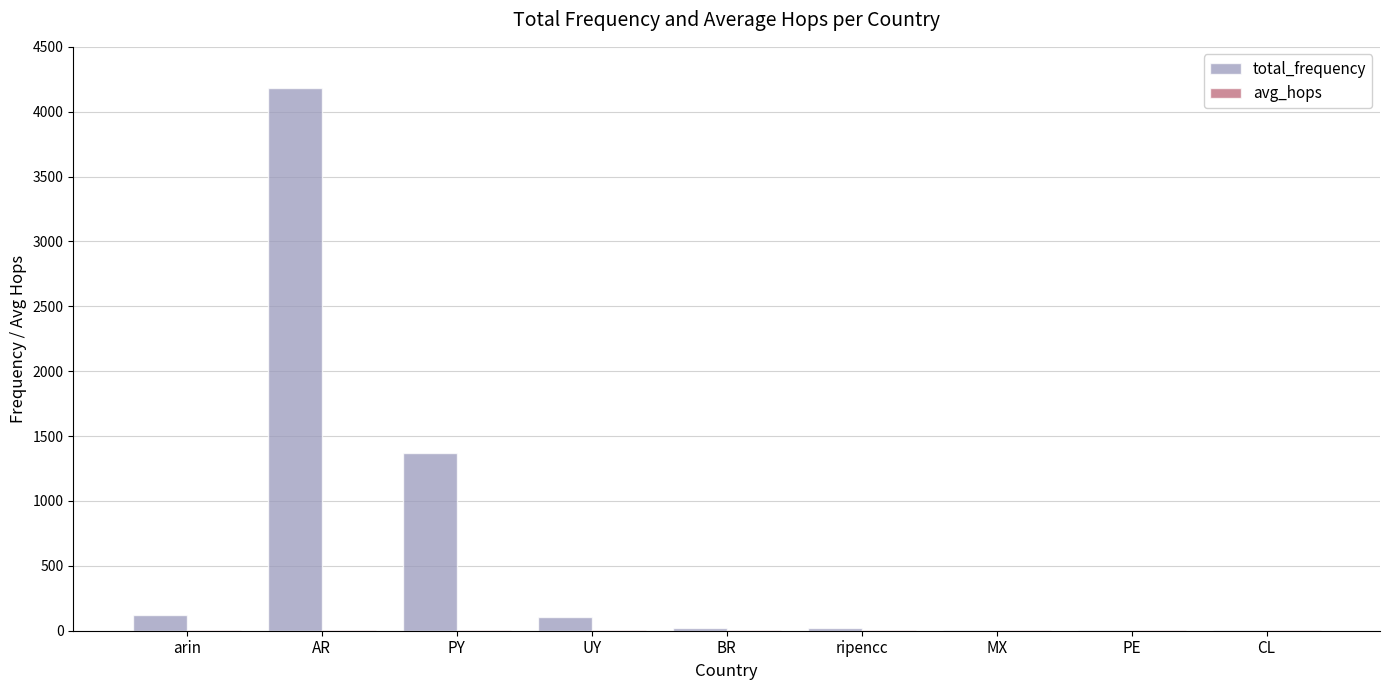

What is the maximum value shown in the chart?

4184